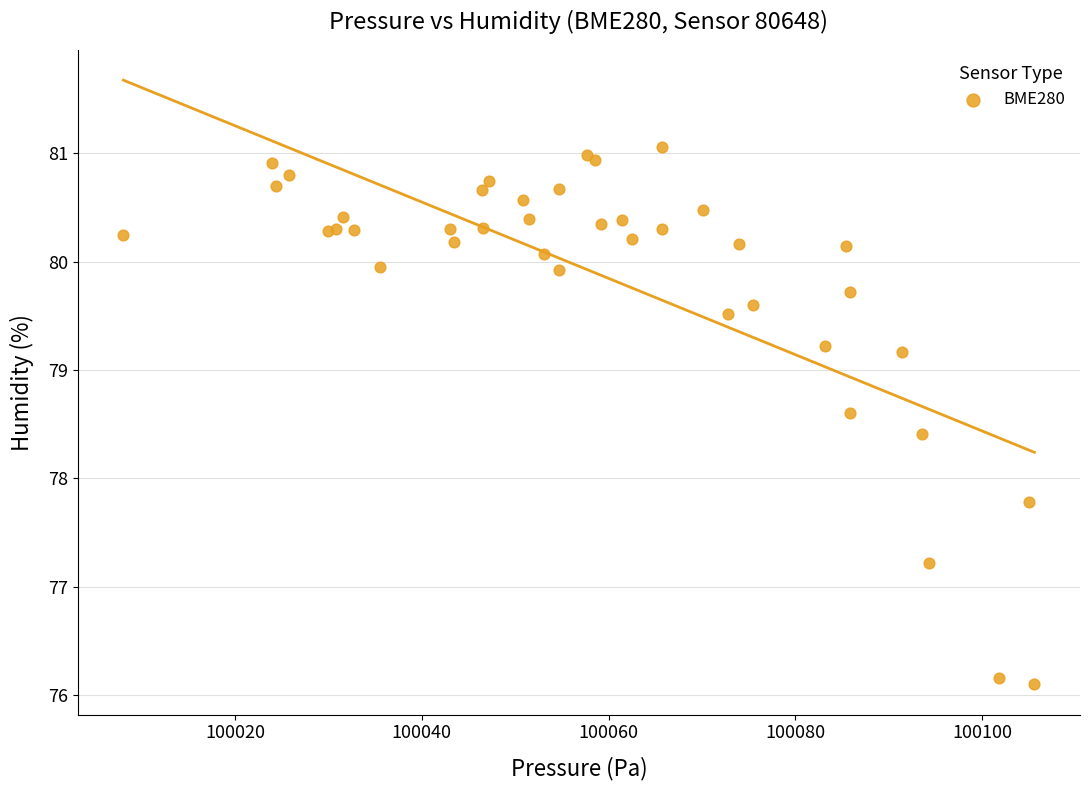

What Y value in the scatter plot is closest to 78?

77.8